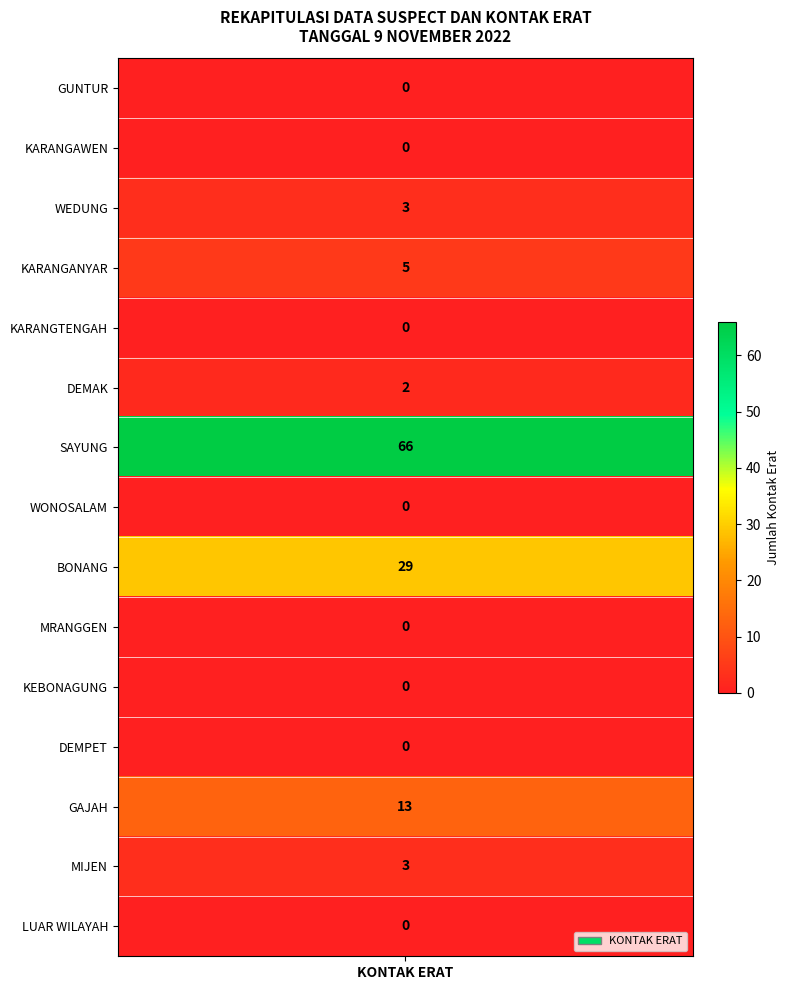

Reading left to right, list all the values displayed in this chart.

0	0	3	5	0	2	66	0	29	0	0	0	13	3	0